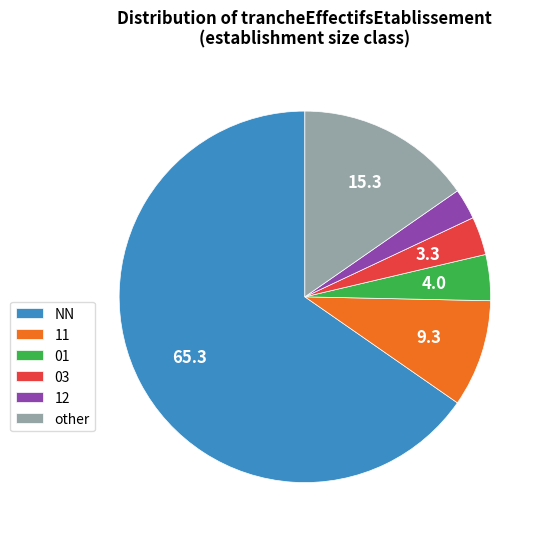

Does other account for over 50% of the chart?

No